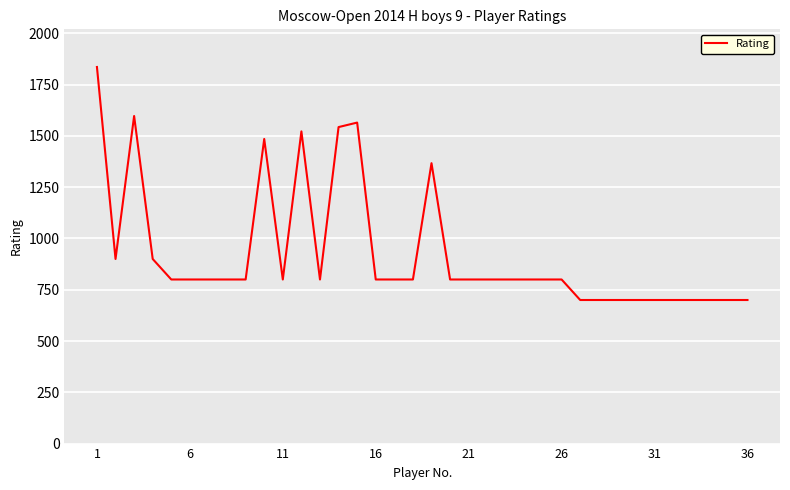

What is the greatest value displayed?

1836